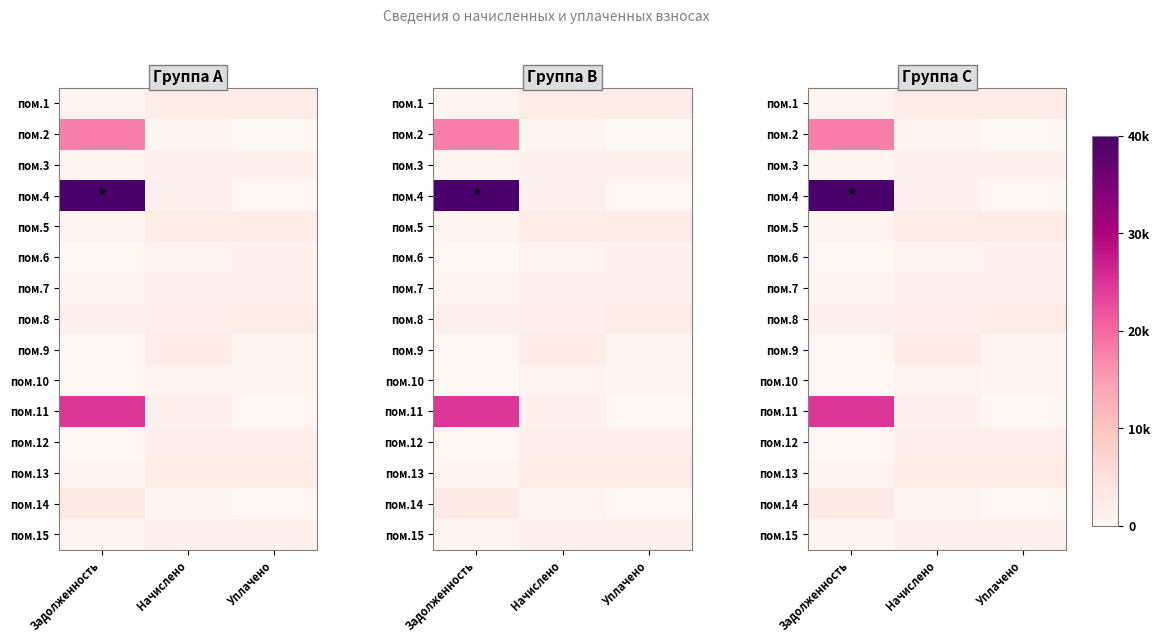

Between Уплачено and Задолженность, which is larger?

Уплачено